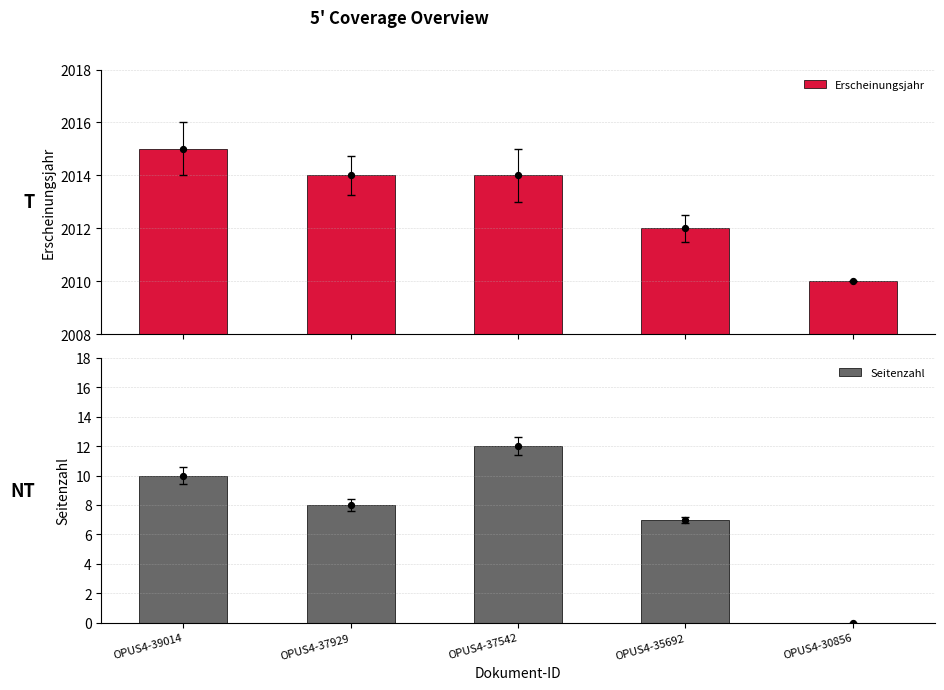

Is the value of Seitenzahl at OPUS4-37542 greater than the value of Erscheinungsjahr at OPUS4-37929?

No